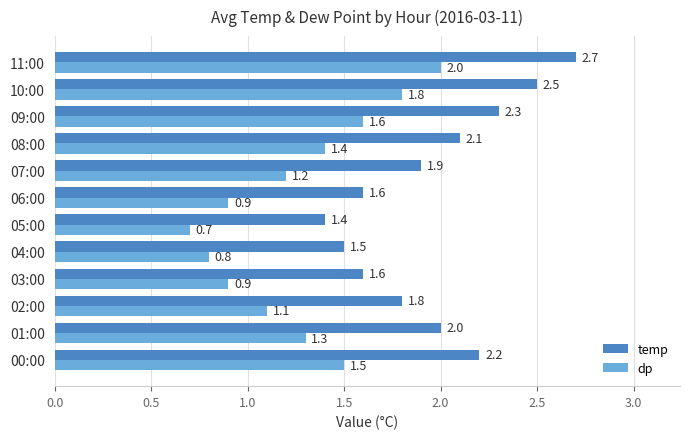

List the series in order of their peak value, lowest first.

dp, temp